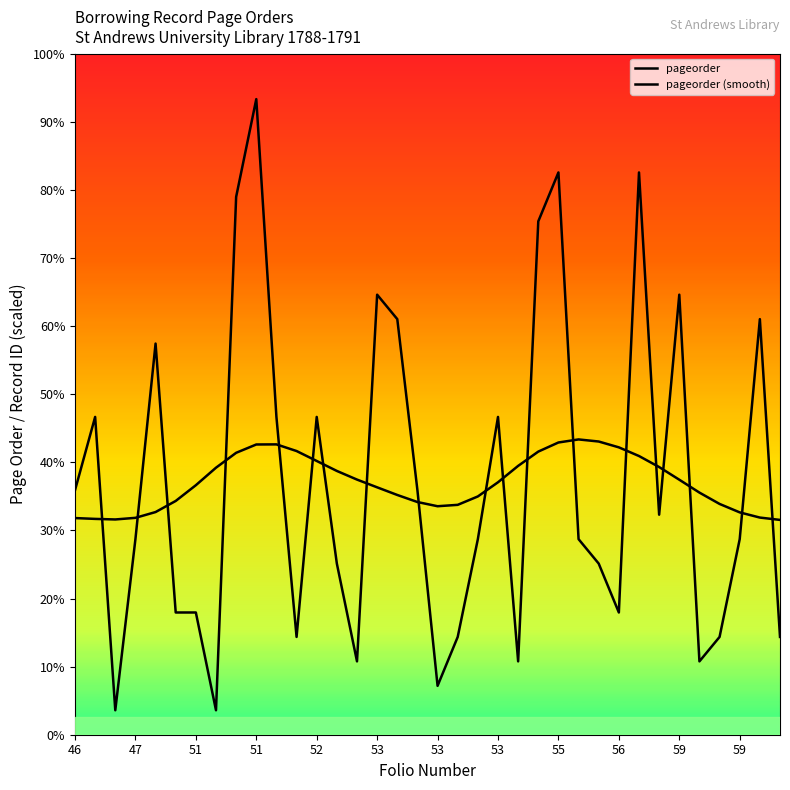

Is this an area chart (filled region under the line)?

No